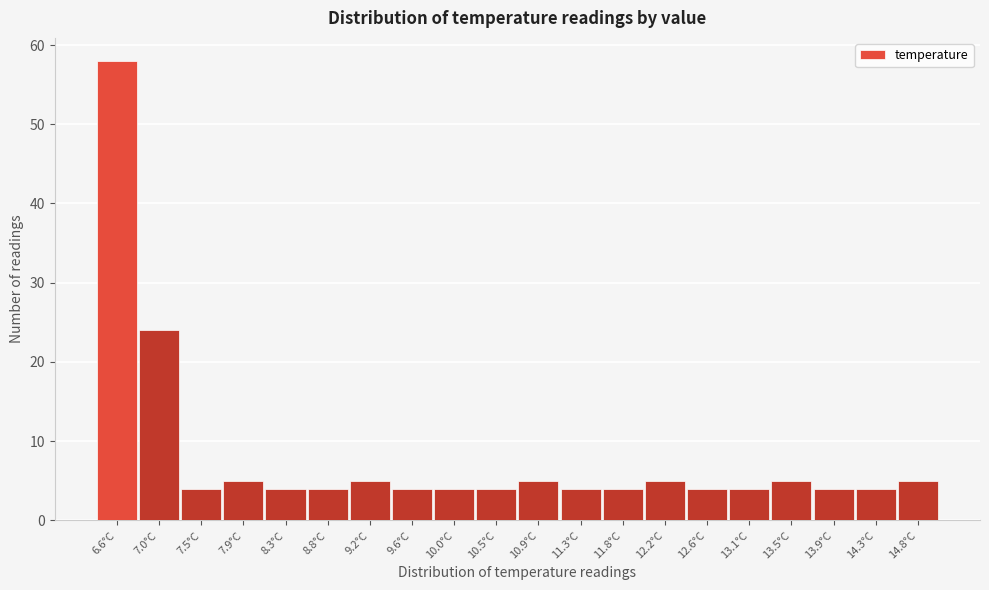

Reading right to left, what are all the values shown in this chart?

14.8°C=5	14.3°C=4	13.9°C=4	13.5°C=5	13.1°C=4	12.6°C=4	12.2°C=5	11.8°C=4	11.3°C=4	10.9°C=5	10.5°C=4	10.0°C=4	9.6°C=4	9.2°C=5	8.8°C=4	8.3°C=4	7.9°C=5	7.5°C=4	7.0°C=24	6.6°C=58